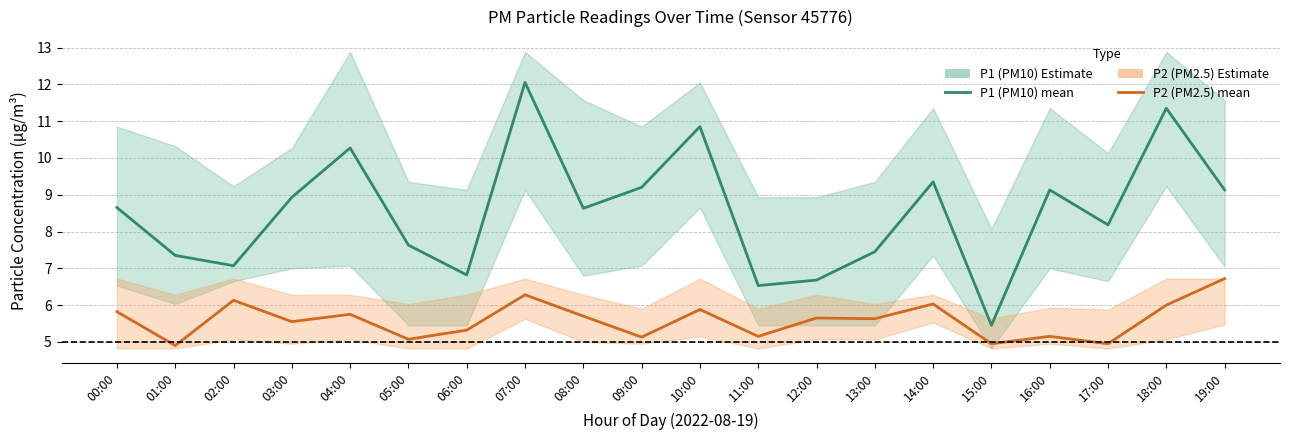

Which has a higher value, 18:00 or 15:00?

18:00